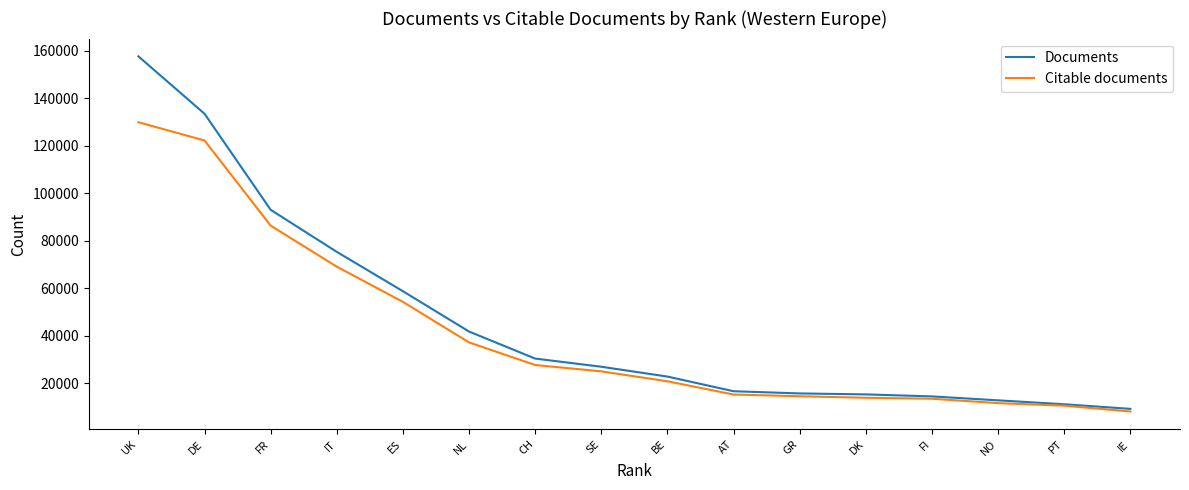

What is the sum of the Documents values at IT and DE?

208692